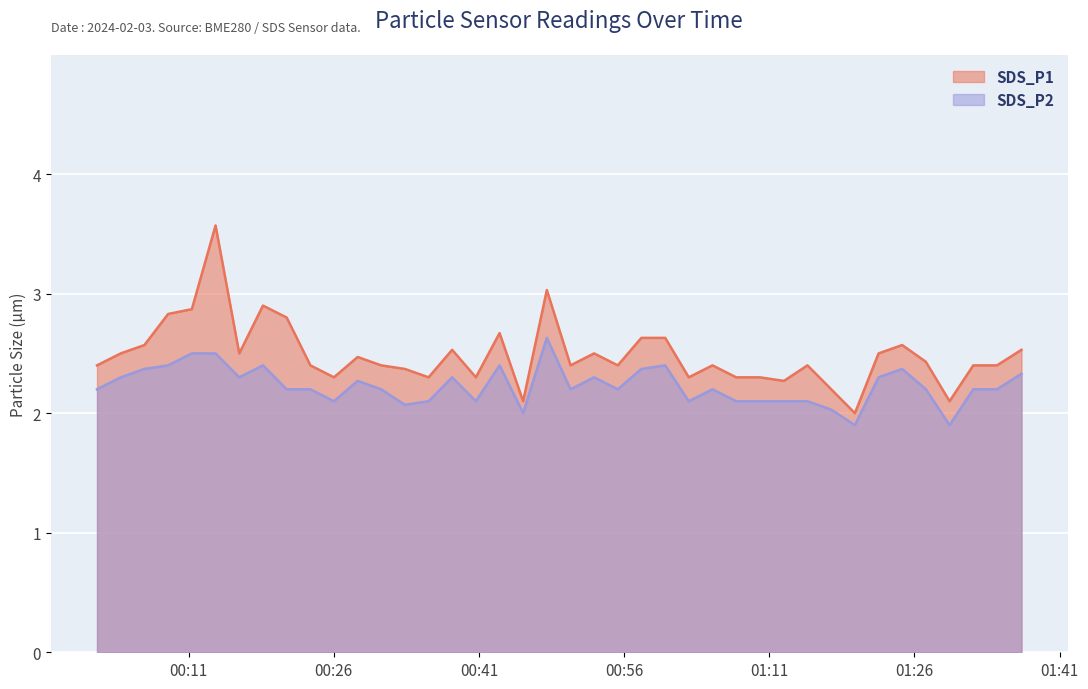

Which category has the lowest value in the SDS_P2 series?

2024/02/03 01:19:51